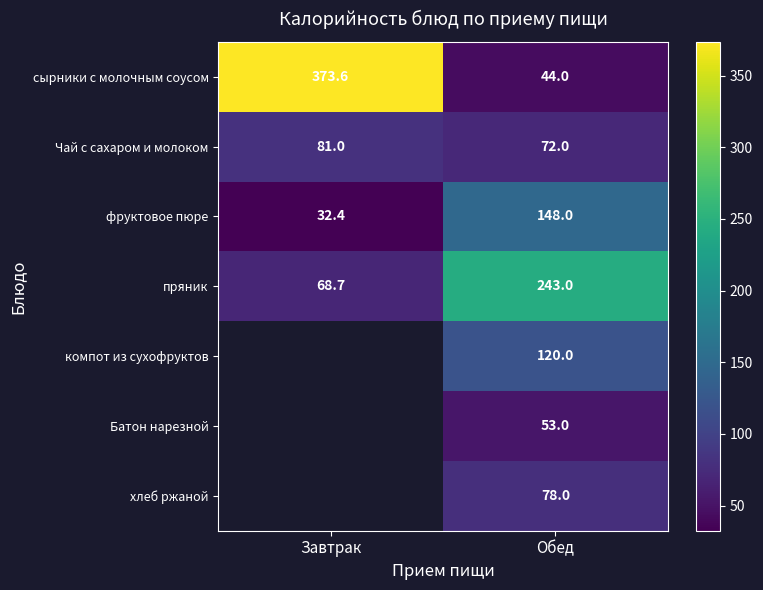

Is the value of пряник at Обед greater than the value of Чай с сахаром и молоком at Завтрак?

Yes